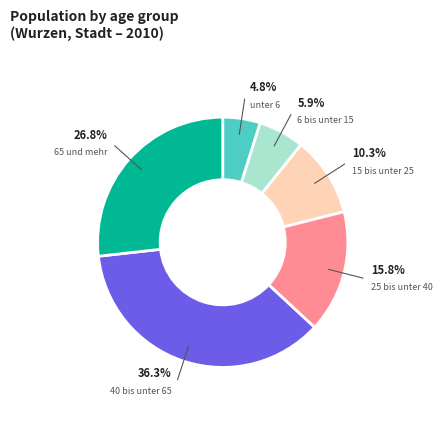

Does 65 und mehr account for over 50% of the chart?

No